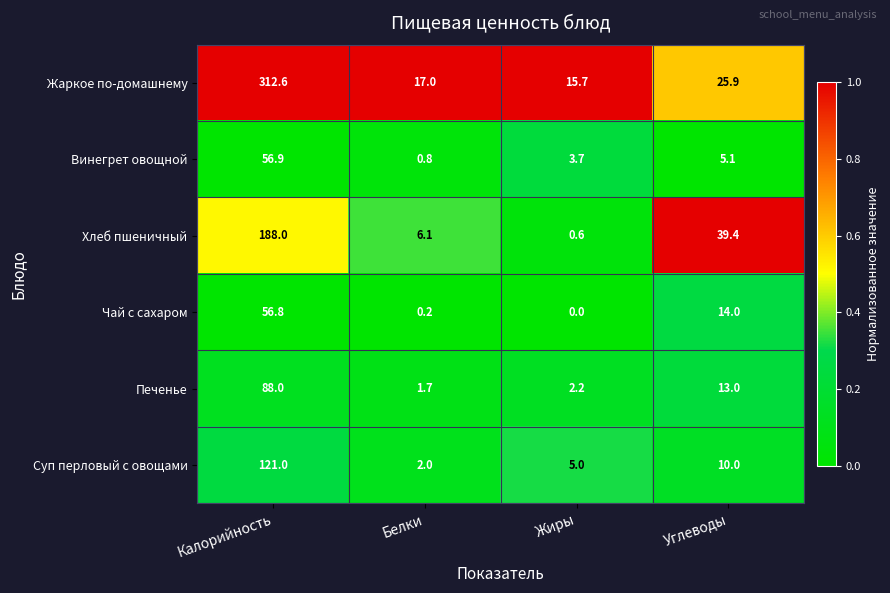

What is the difference between the maximum and minimum values in the Суп перловый с овощами series?

119.0